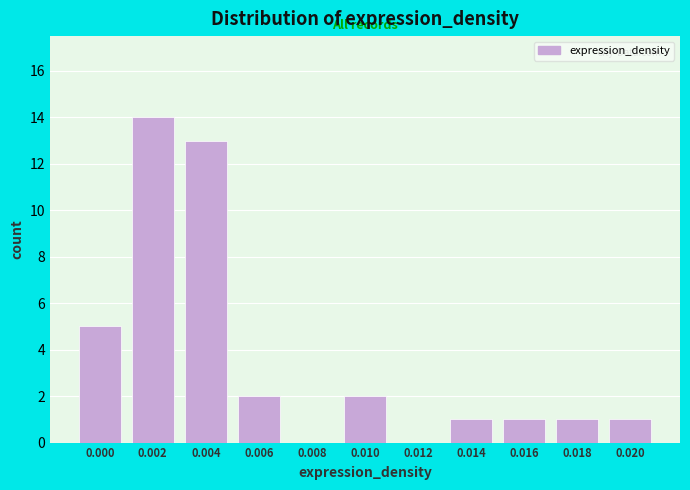

Reading right to left, transcribe all the data shown in this chart.

0.020=1	0.018=1	0.016=1	0.014=1	0.012=0	0.010=2	0.008=0	0.006=2	0.004=13	0.002=14	0.000=5